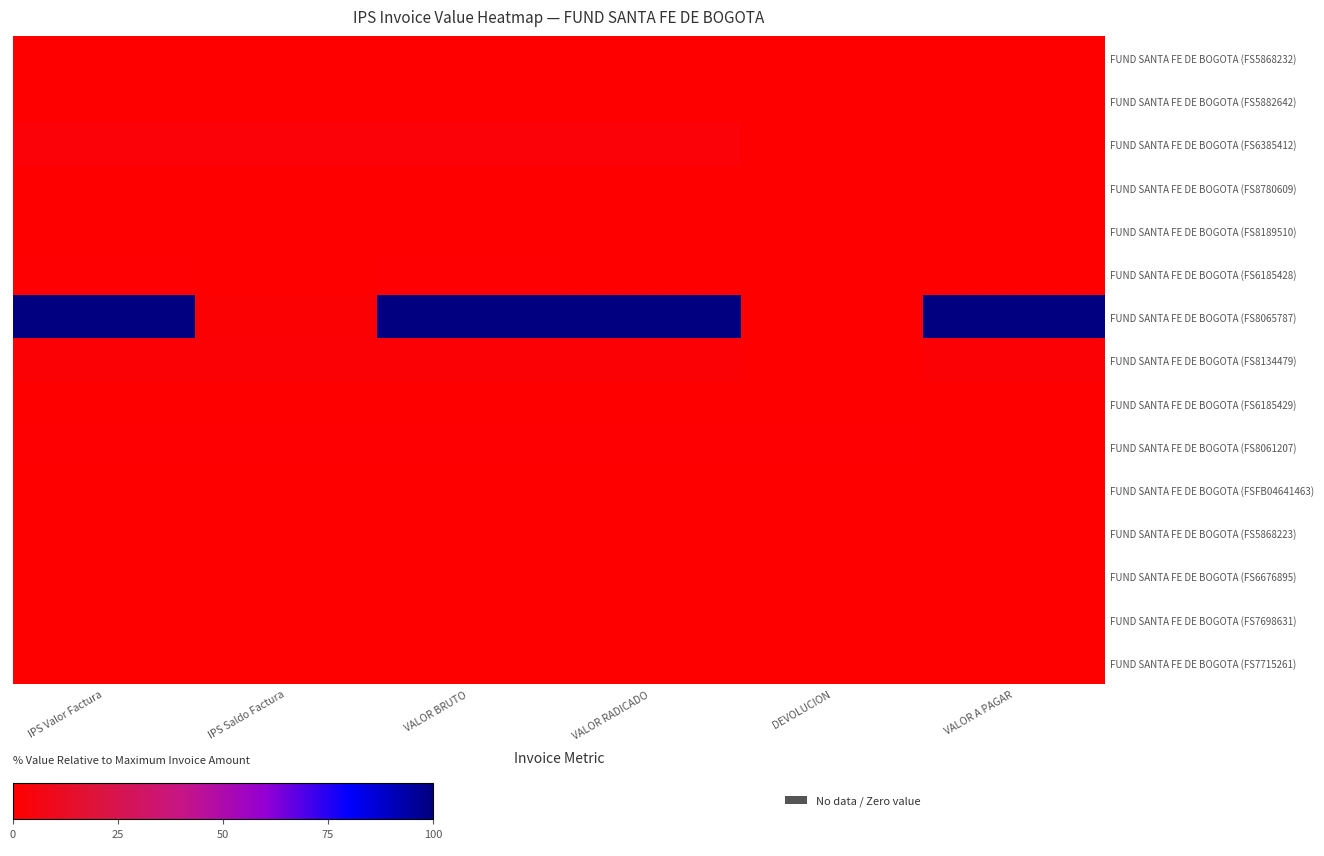

At which label is FUND SANTA FE DE BOGOTA (FS5868223) closest to 0?

VALOR BRUTO